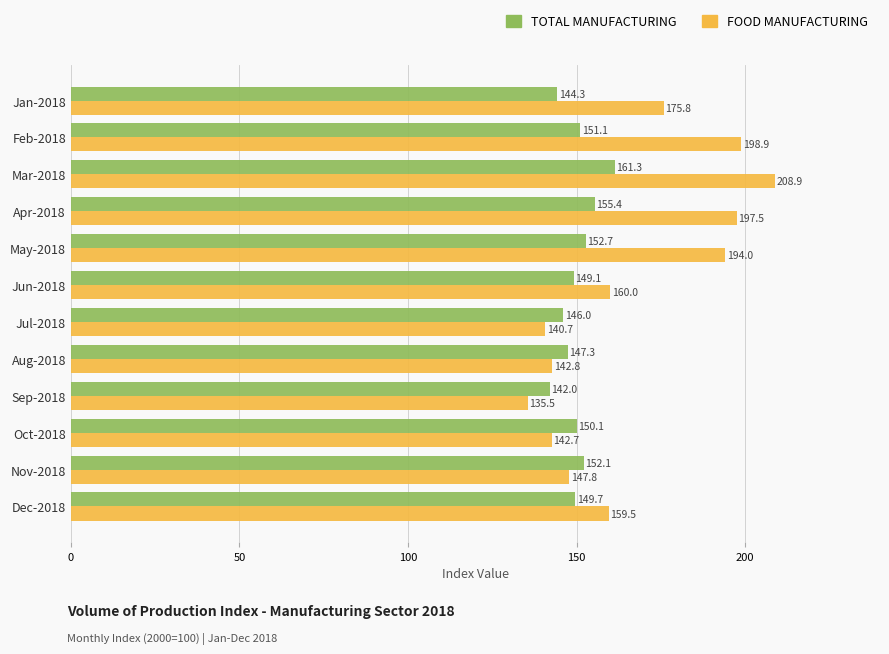

What is the smallest value displayed?

135.5